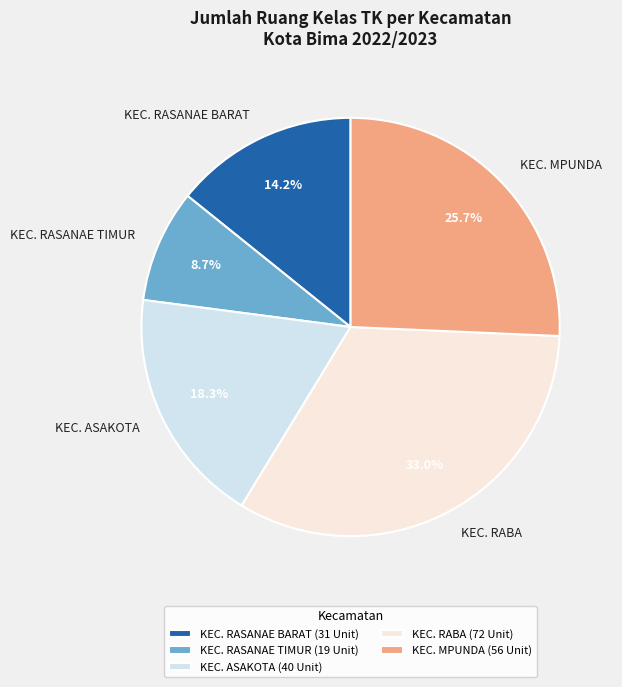

How many slices are in this pie chart?

5